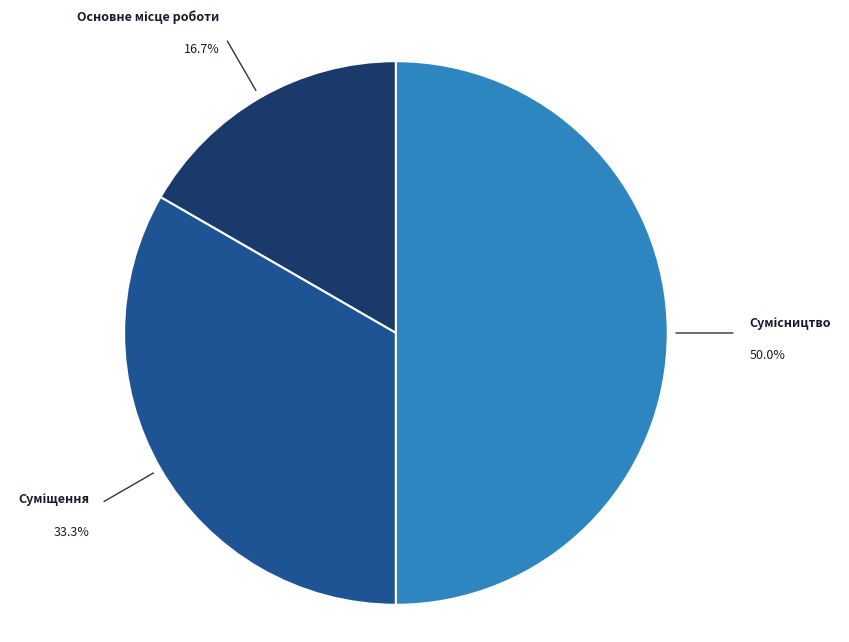

Rank the categories by value from lowest to highest.

Основне місце роботи, Суміщення, Сумісництво